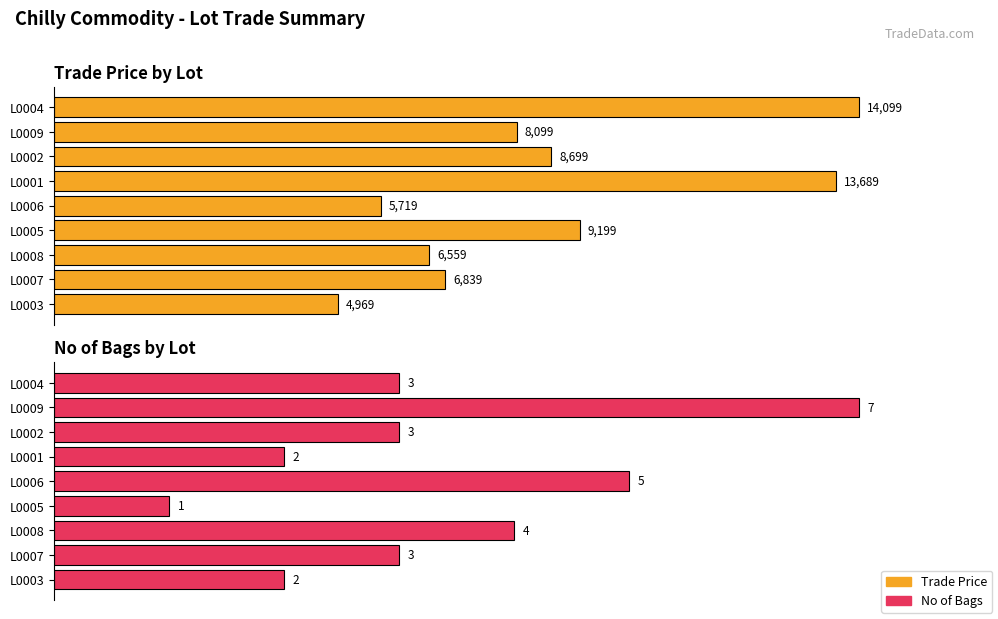

The value of No of Bags at L0002 is 0.7. True or false?

False